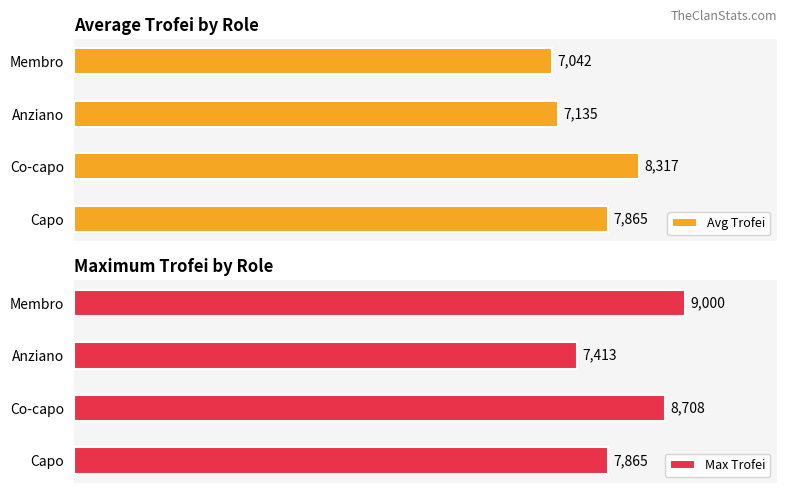

Rank the categories by Avg Trofei value from highest to lowest.

Co-capo, Capo, Anziano, Membro